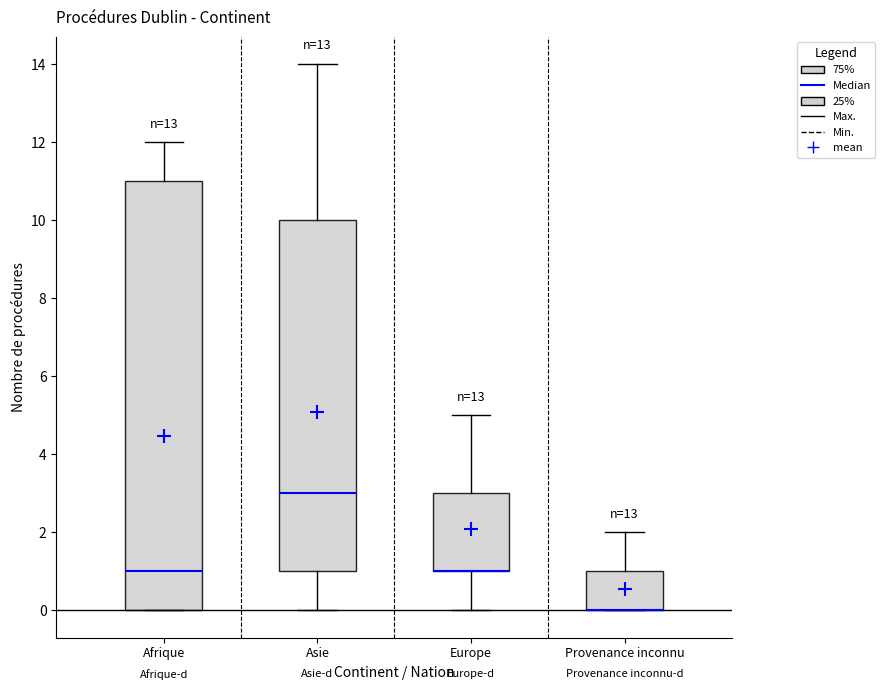

Reading left to right, read every box against the y-axis: the position of its median line, the range the box covers, and the ends of its whiskers. The values are not printed on the chart, so give them approximately, as read against the axis.

Afrique: median 1, box 0 to 11, whiskers 0 to 12
Asie: median 3, box 1 to 10, whiskers 0 to 14
Europe: median 1 (drawn on the box's lower edge), box 1 to 3, whiskers 0 to 5
Provenance inconnu: median 0 (drawn on the box's lower edge), box 0 to 1, whiskers 0 to 2